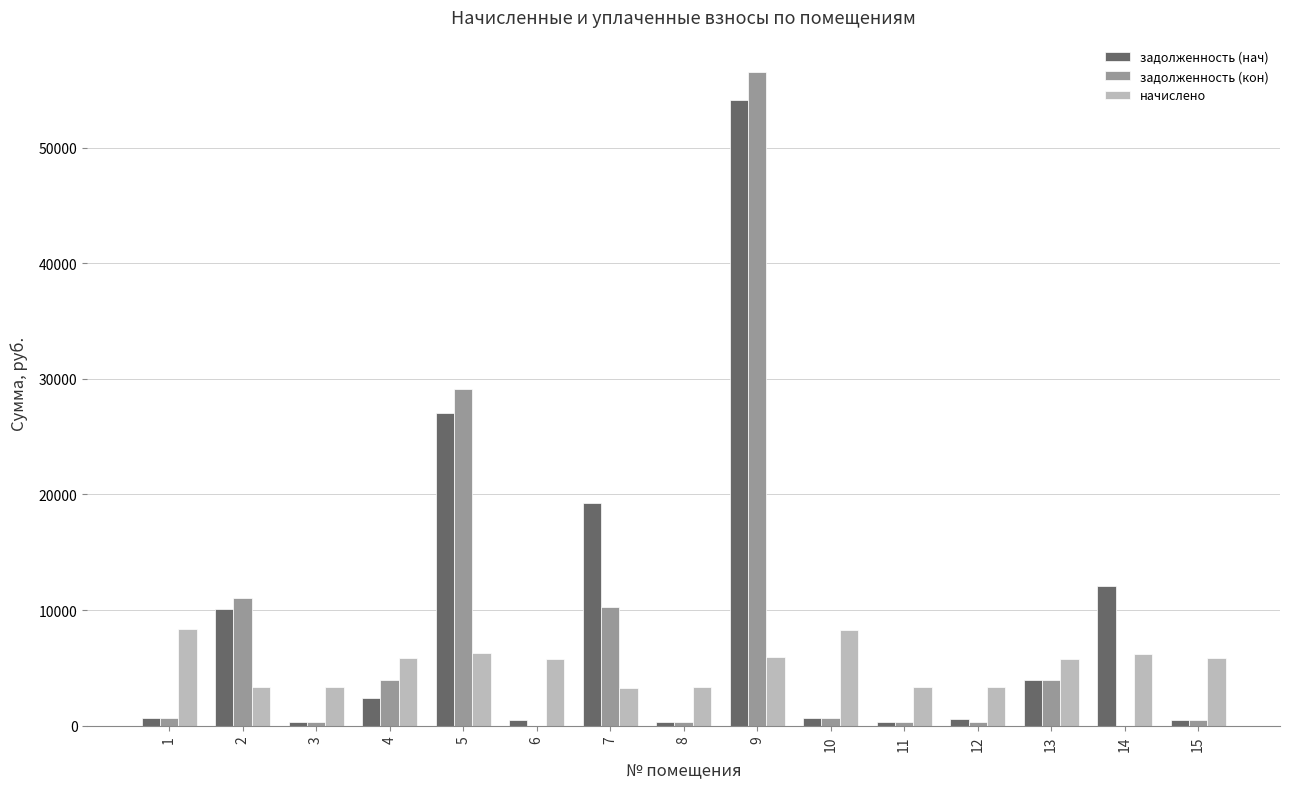

True or false: начислено has a value of 3126.1 at 1.

False